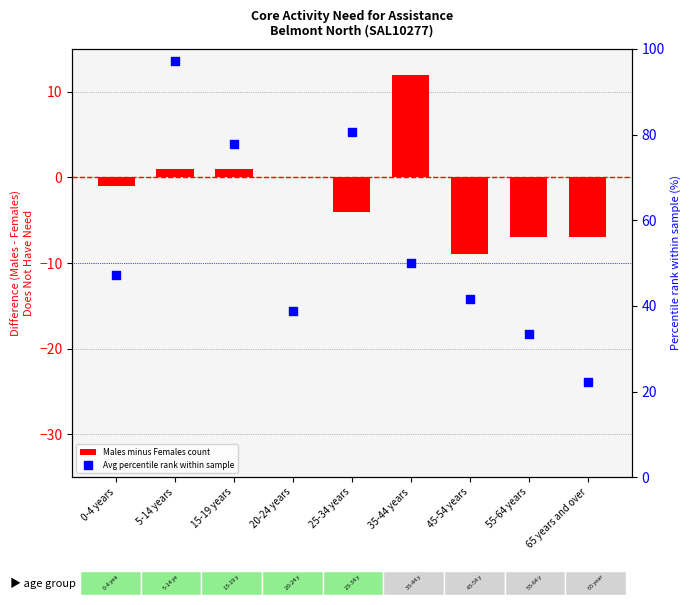

Which series reaches the minimum Y coordinate?

Males minus Females count